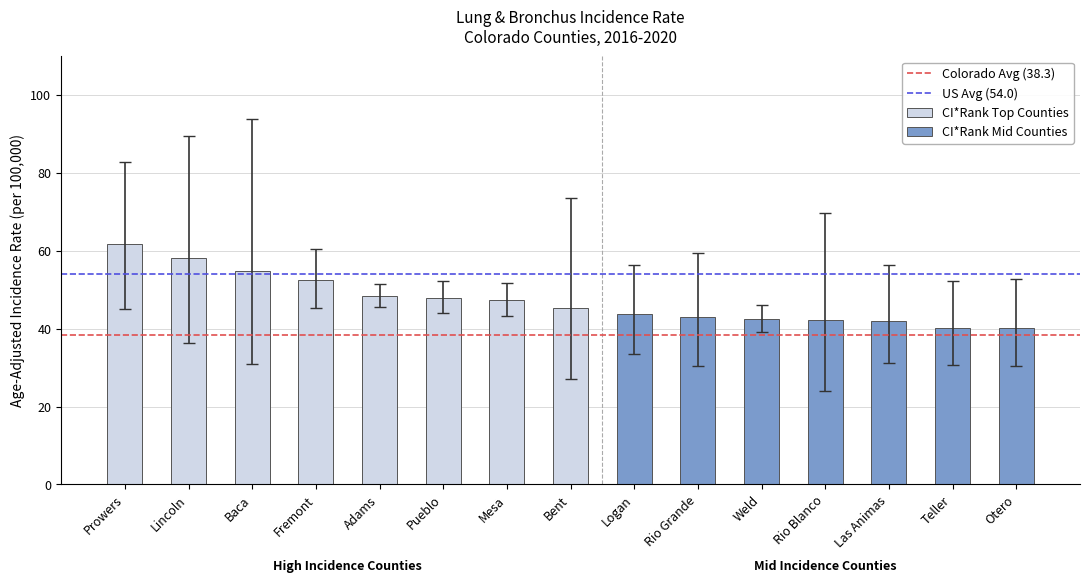

What is the difference between the second highest and second lowest values in the CI*Rank Top Counties series?

10.8